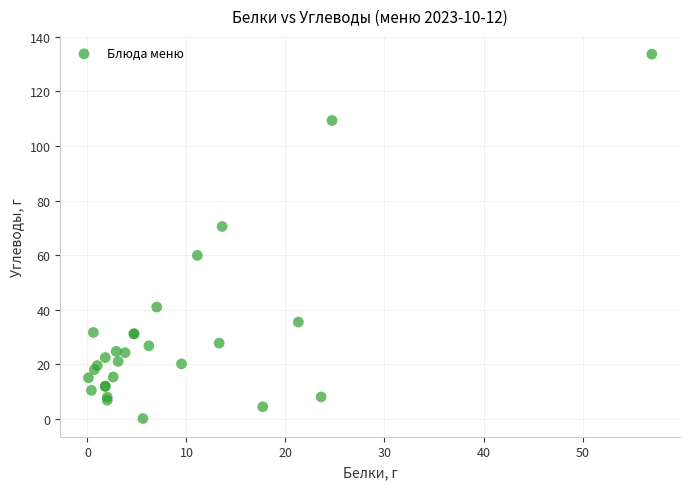

What Y value in the scatter plot is closest to 66?

70.5